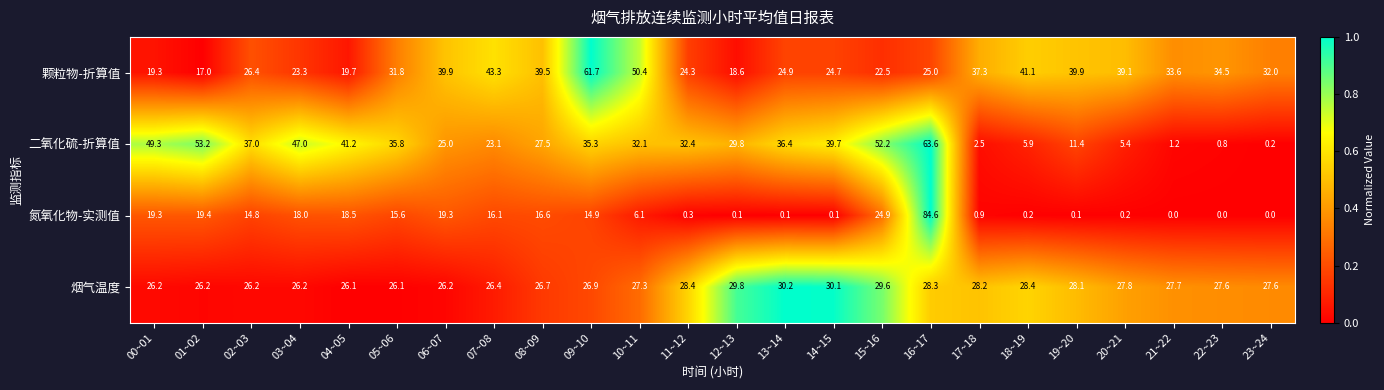

True or false: 二氧化硫-折算值 has a value of 52.2 at 15~16.

True